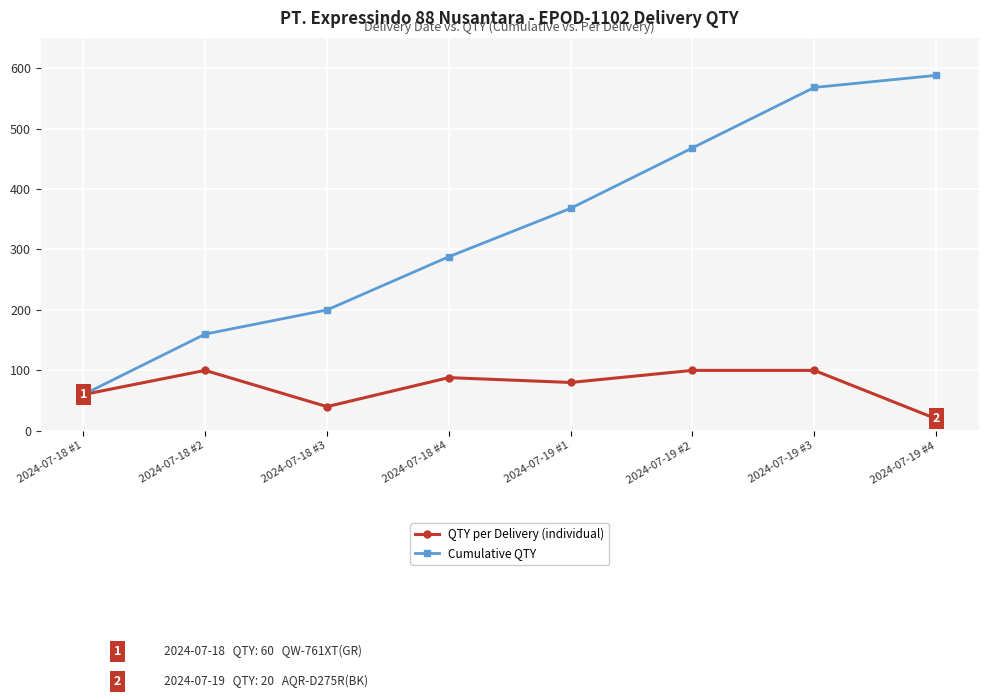

The Cumulative QTY series shows 200 at 2024-07-18 #3. True or false?

True